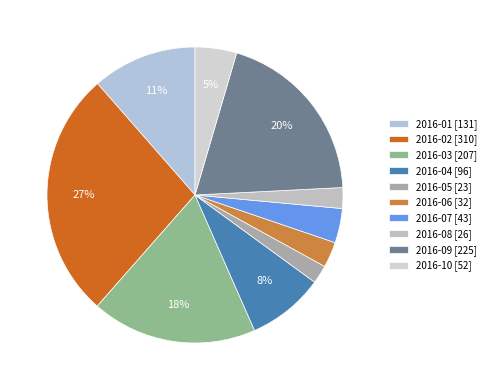

True or false: 2016-05 accounts for 2% of the total.

True